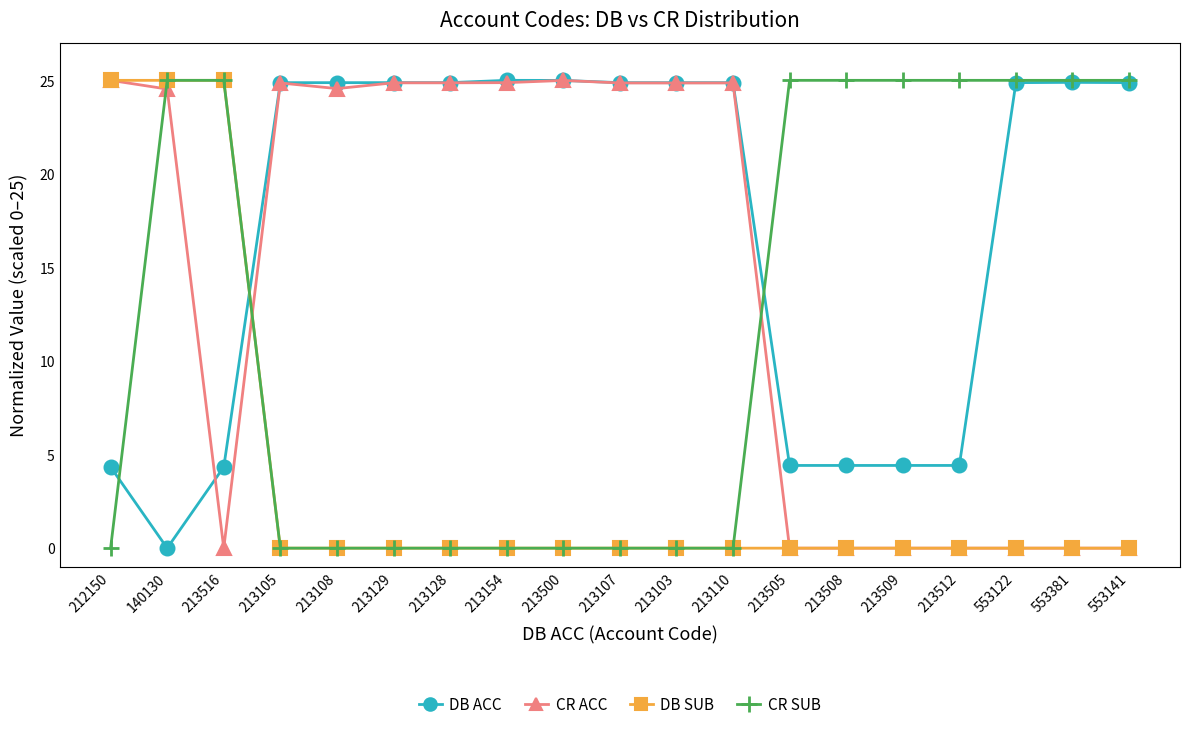

What is the label of the 4th point from the left?

213105